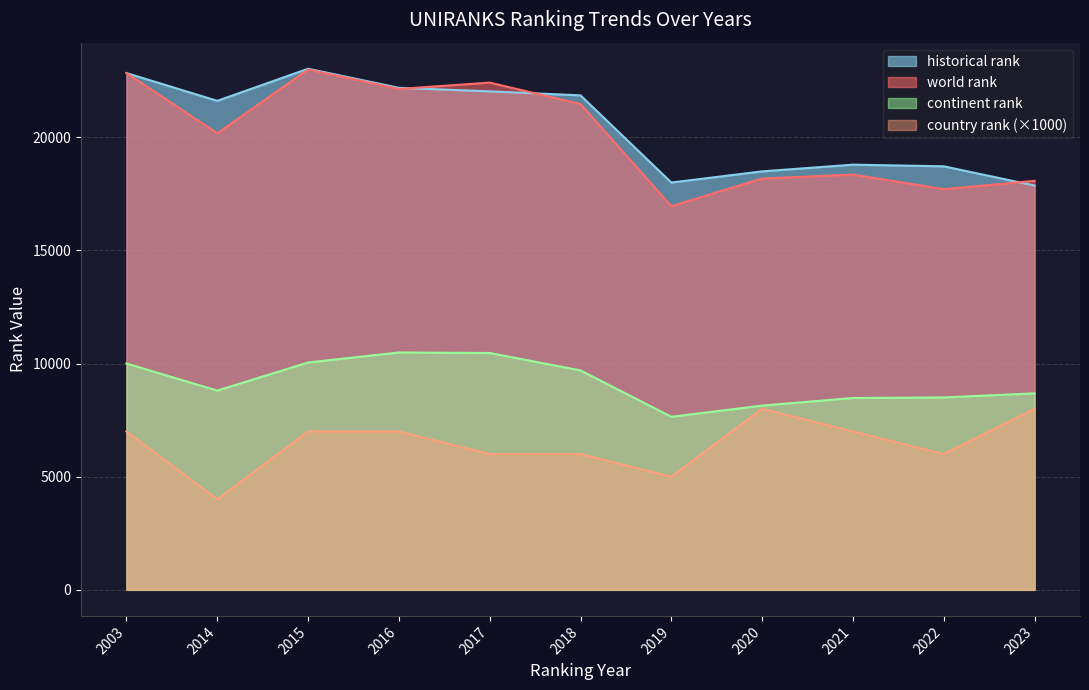

How many lines are shown in the chart?

4